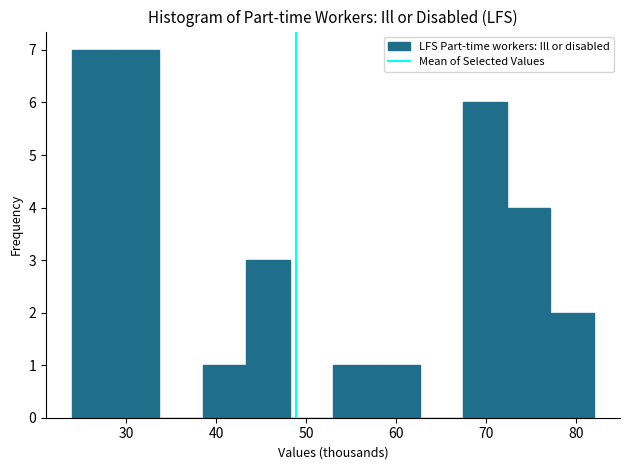

What is the height of the bar covering 43 to 48 on the x-axis? Neither the bar edges nor the heights are printed on the chart, so give them approximately, as read against the axes.

3